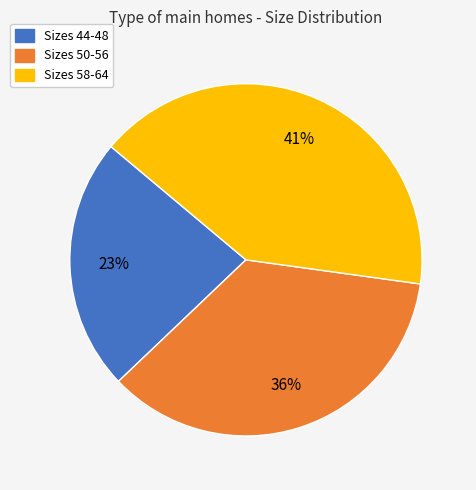

Do Sizes 44-48 and Sizes 50-56 together represent more than half of the pie?

Yes